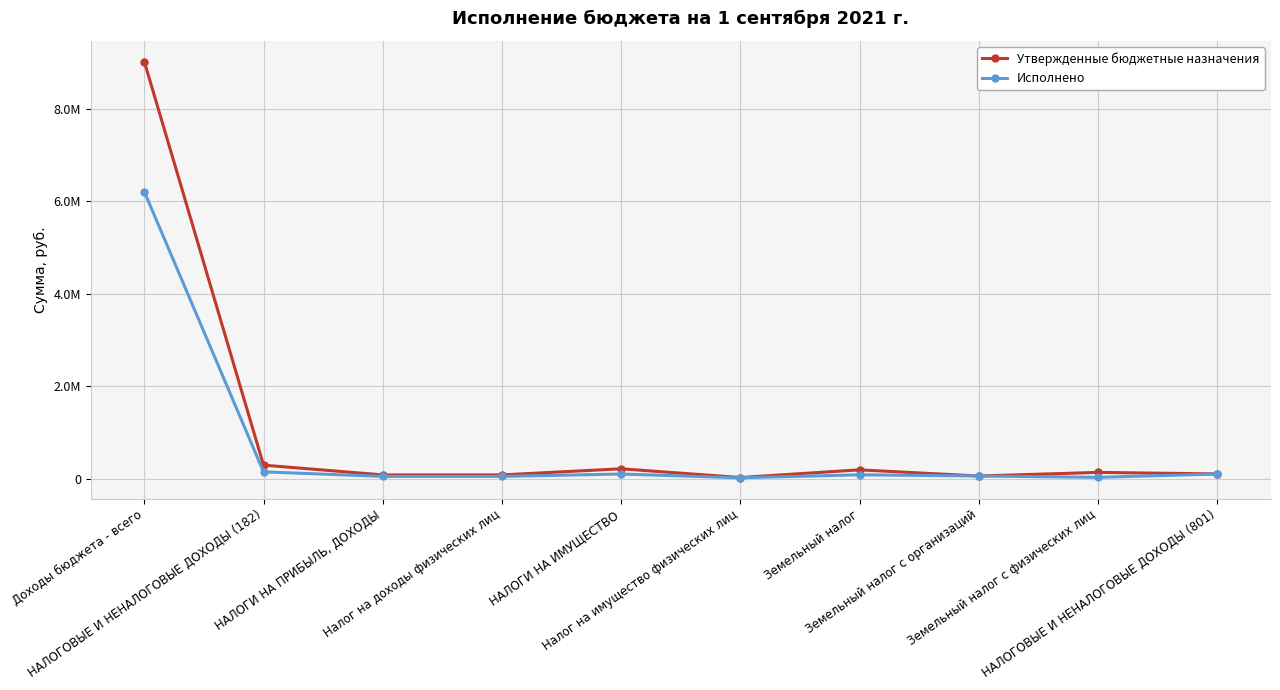

At which category does Исполнено reach its first local peak?

НАЛОГИ НА ИМУЩЕСТВО